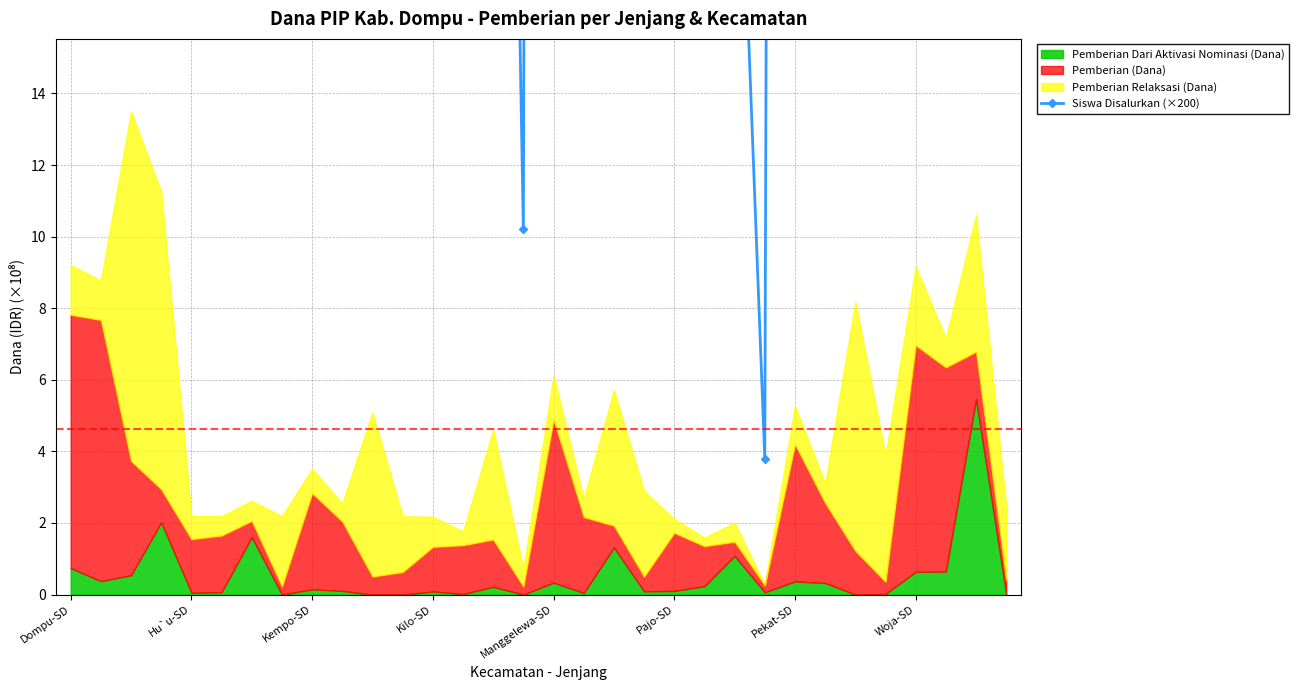

What value does the data have at 18?

66.2